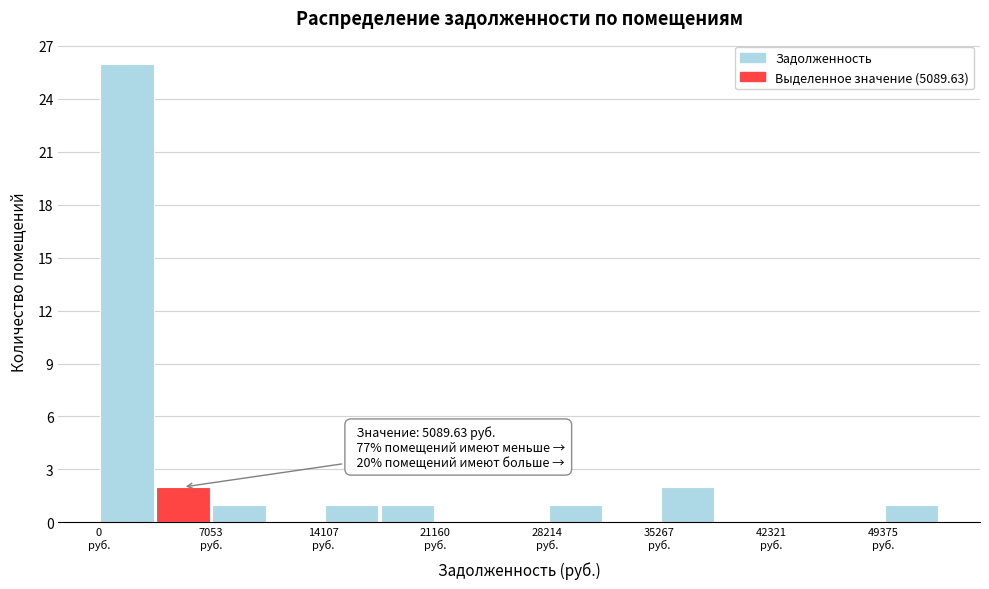

Around what value on the x-axis is the tallest bar? Give the approximate position of its centre, as read against the axis.

2000